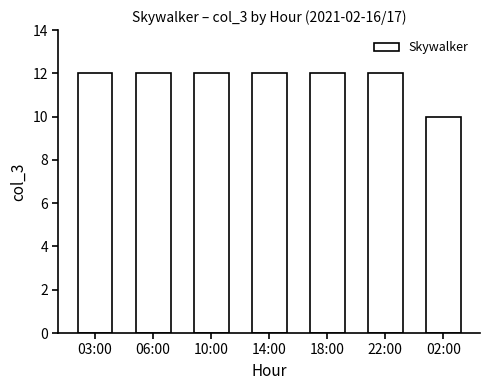

What value does the data have at 06:00?

12